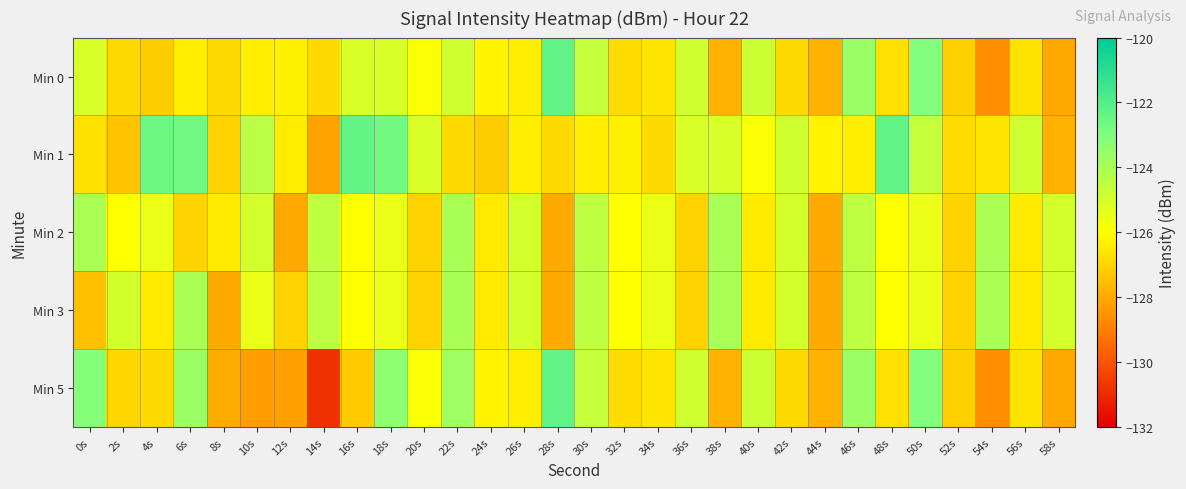

Reading left to right, list all the values displayed in this chart.

Min 0: 0s=-125.1	2s=-126.9	4s=-127.2	6s=-126.4	8s=-126.9	10s=-126.4	12s=-126.3	14s=-126.9	16s=-125.1	18s=-125.1	20s=-125.9	22s=-124.8	24s=-126.2	26s=-126.4	28s=-122.3	30s=-124.6	32s=-126.8	34s=-126.6	36s=-124.8	38s=-127.8	40s=-124.8	42s=-126.8	44s=-127.8	46s=-123.6	48s=-126.7	50s=-123.0	52s=-127.1	54s=-128.6	56s=-126.6	58s=-128.1
Min 1: 0s=-126.7	2s=-127.4	4s=-122.5	6s=-122.6	8s=-127.1	10s=-124.4	12s=-126.5	14s=-128.2	16s=-122.4	18s=-122.7	20s=-125.1	22s=-126.9	24s=-127.2	26s=-126.4	28s=-126.9	30s=-126.4	32s=-126.3	34s=-126.9	36s=-125.1	38s=-125.1	40s=-125.9	42s=-124.8	44s=-126.2	46s=-126.4	48s=-122.3	50s=-124.6	52s=-126.8	54s=-126.6	56s=-124.8	58s=-127.8
Min 2: 0s=-124.0	2s=-126.0	4s=-125.5	6s=-127.0	8s=-126.5	10s=-125.0	12s=-128.0	14s=-124.5	16s=-126.0	18s=-125.5	20s=-127.0	22s=-124.0	24s=-126.5	26s=-125.0	28s=-128.0	30s=-124.5	32s=-126.0	34s=-125.5	36s=-127.0	38s=-124.0	40s=-126.5	42s=-125.0	44s=-128.0	46s=-124.5	48s=-126.0	50s=-125.5	52s=-127.0	54s=-124.0	56s=-126.5	58s=-125.0
Min 3: 0s=-127.5	2s=-125.0	4s=-126.5	6s=-124.0	8s=-128.0	10s=-125.5	12s=-127.0	14s=-124.5	16s=-126.0	18s=-125.5	20s=-127.0	22s=-124.0	24s=-126.5	26s=-125.0	28s=-128.0	30s=-124.5	32s=-126.0	34s=-125.5	36s=-127.0	38s=-124.0	40s=-126.5	42s=-125.0	44s=-128.0	46s=-124.5	48s=-126.0	50s=-125.5	52s=-127.0	54s=-124.0	56s=-126.5	58s=-125.0
Min 5: 0s=-123.2	2s=-126.9	4s=-126.9	6s=-123.6	8s=-127.9	10s=-128.3	12s=-128.2	14s=-130.9	16s=-127.2	18s=-123.3	20s=-125.9	22s=-123.7	24s=-126.2	26s=-126.4	28s=-122.3	30s=-124.6	32s=-126.8	34s=-126.6	36s=-124.8	38s=-127.8	40s=-124.8	42s=-126.8	44s=-127.8	46s=-123.6	48s=-126.7	50s=-123.0	52s=-127.1	54s=-128.6	56s=-126.6	58s=-128.1